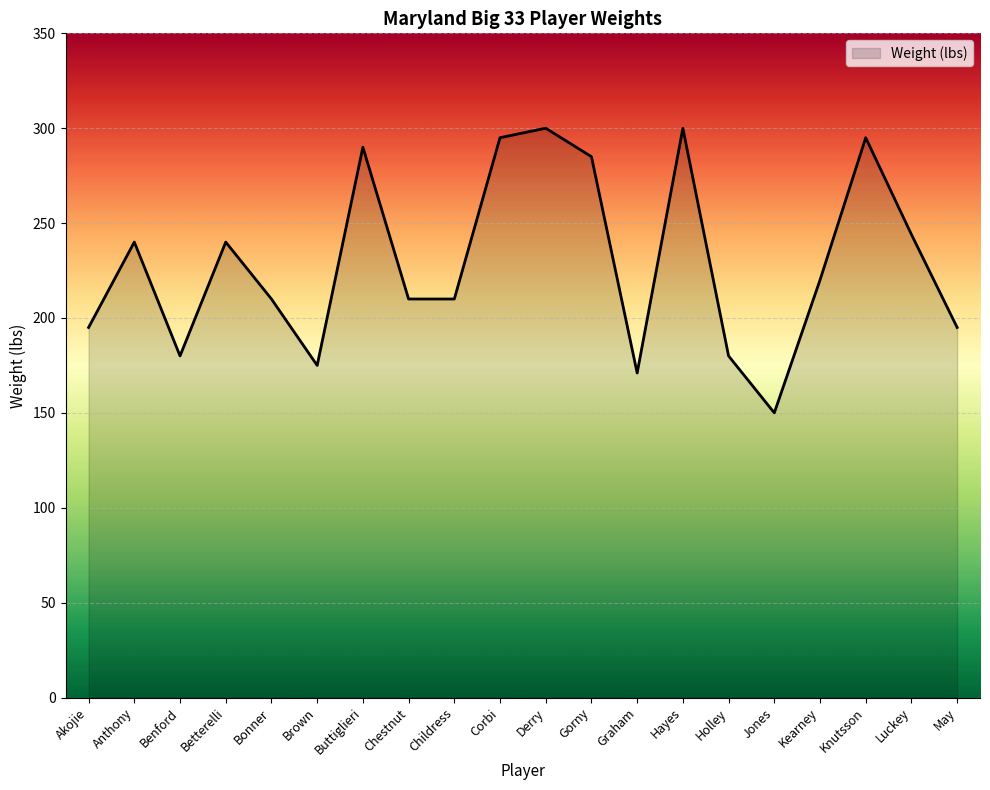

Between Gorny and Hayes, which is larger?

Hayes